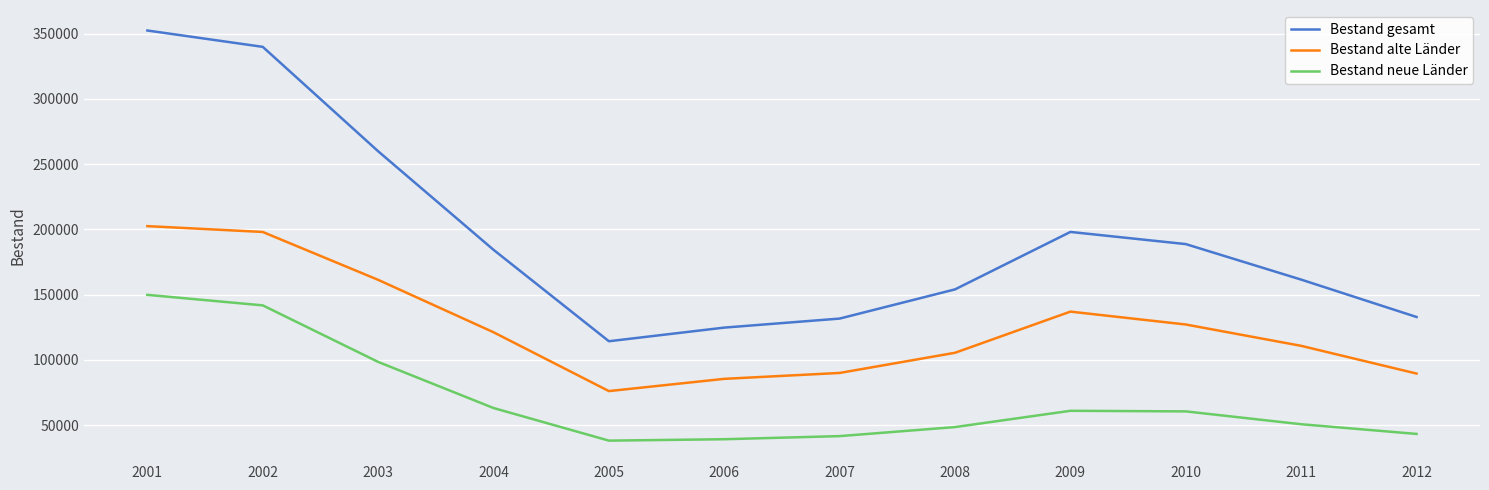

How many values in the Bestand gesamt series are below 184417?

6